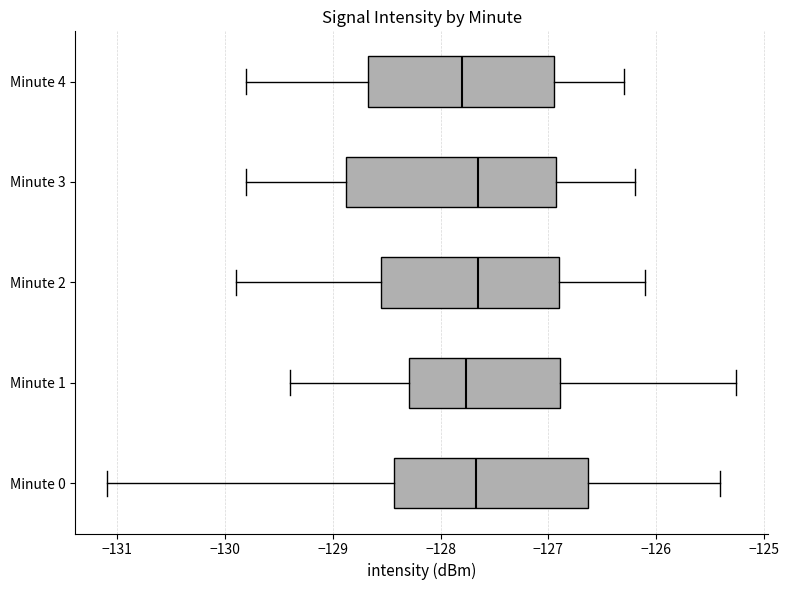

Reading bottom to top, read every box against the x-axis: the position of its median line, the range the box covers, and the ends of its whiskers. The values are not printed on the chart, so give them approximately, as read against the axis.

Minute 0: median -127.7, box -128.4 to -126.6, whiskers -131.1 to -125.4
Minute 1: median -127.8, box -128.3 to -126.9, whiskers -129.4 to -125.3
Minute 2: median -127.6, box -128.5 to -126.9, whiskers -129.9 to -126.1
Minute 3: median -127.6, box -128.9 to -126.9, whiskers -129.8 to -126.2
Minute 4: median -127.8, box -128.7 to -126.9, whiskers -129.8 to -126.3